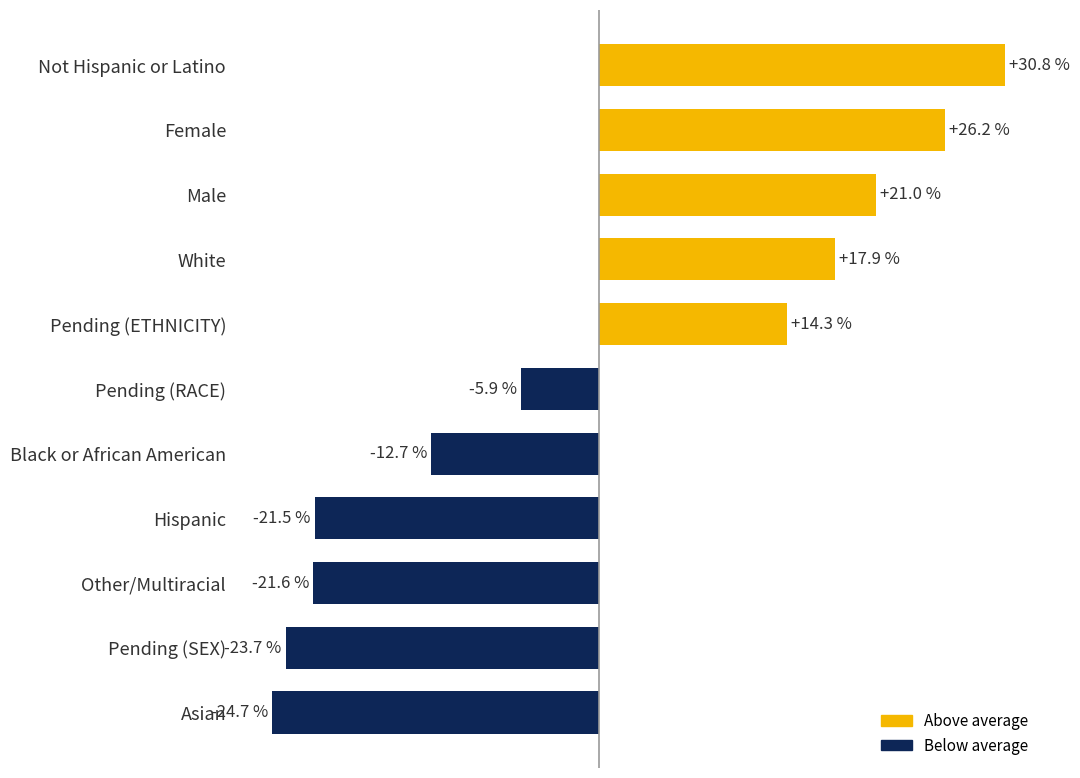

Where is the data nearest to the value 3?

Pending (RACE)